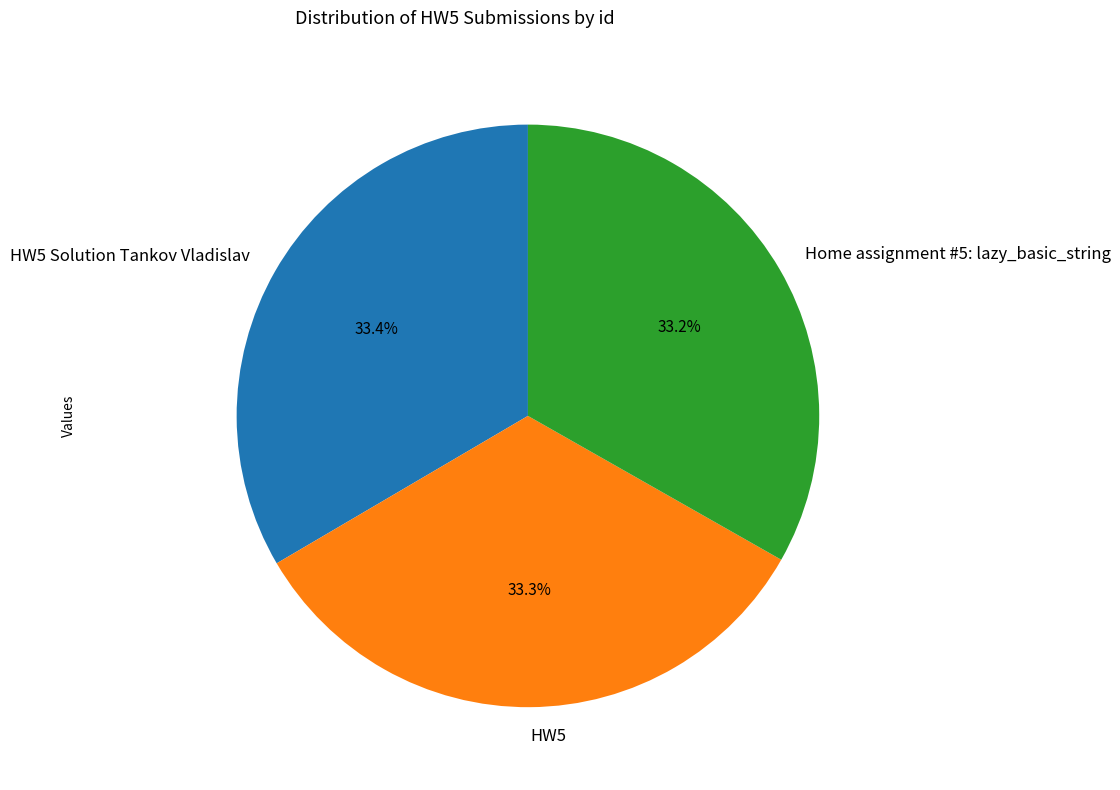

To the nearest percent, what portion does Home assignment #5: lazy_basic_string represent?

33%